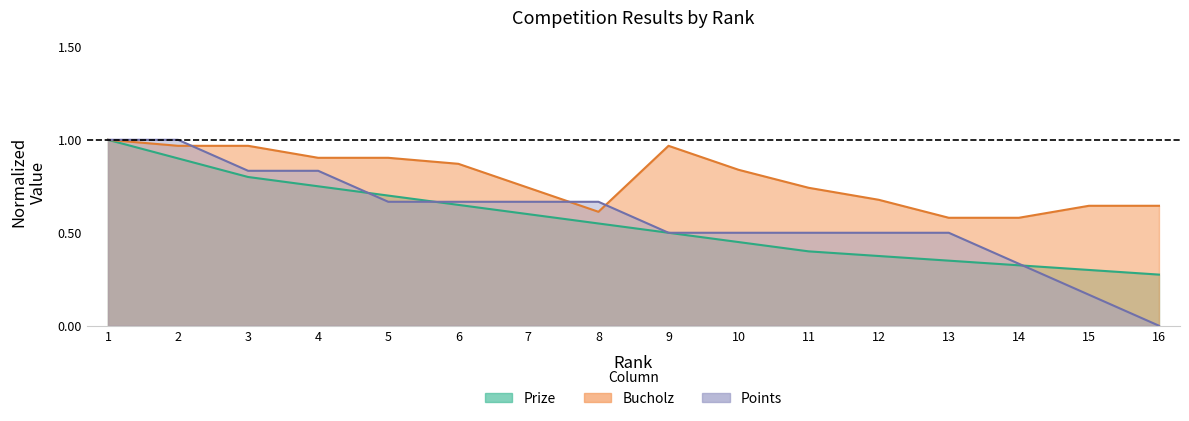

The Prize series shows 0.3 at 13. True or false?

True